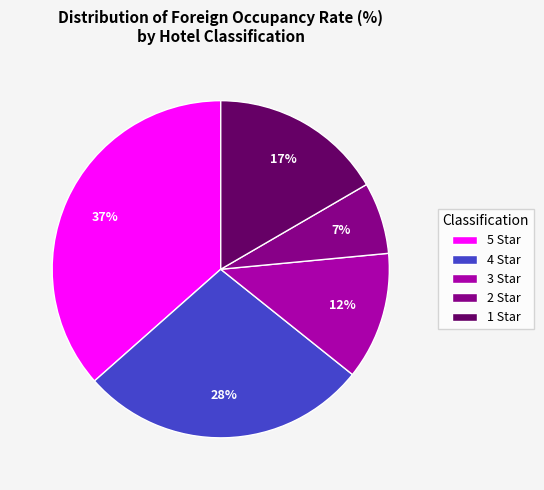

How many slices are in this pie chart?

5